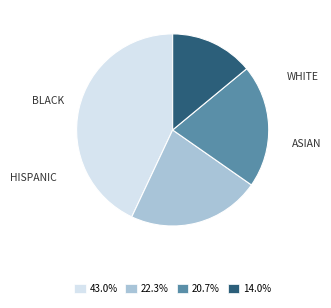

Is there any slice that represents more than half of the pie?

No